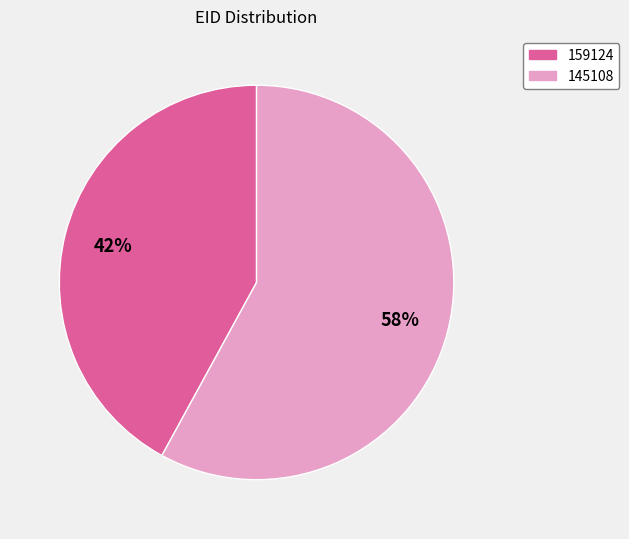

Is it true that 145108 is 66% of the pie?

False